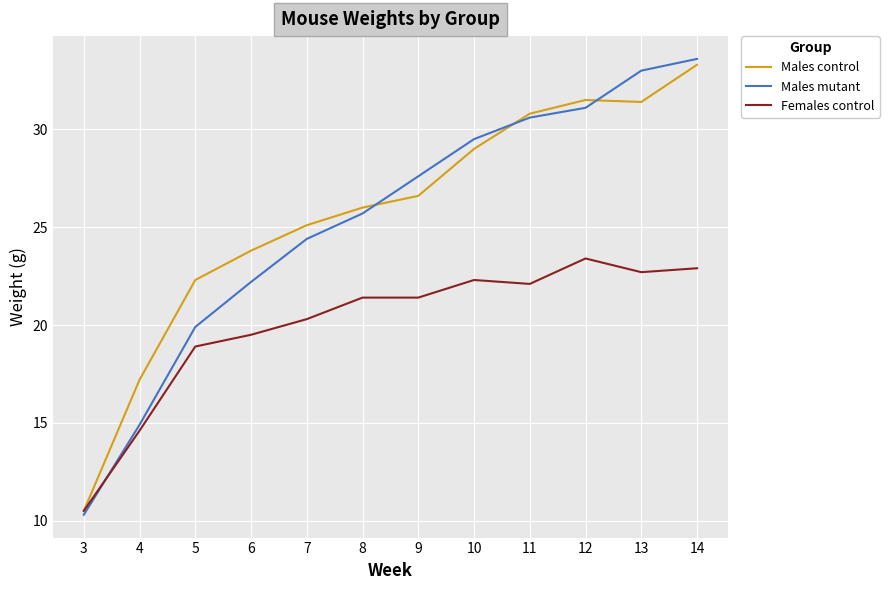

How many intersections are there between Females control and Males mutant?

1